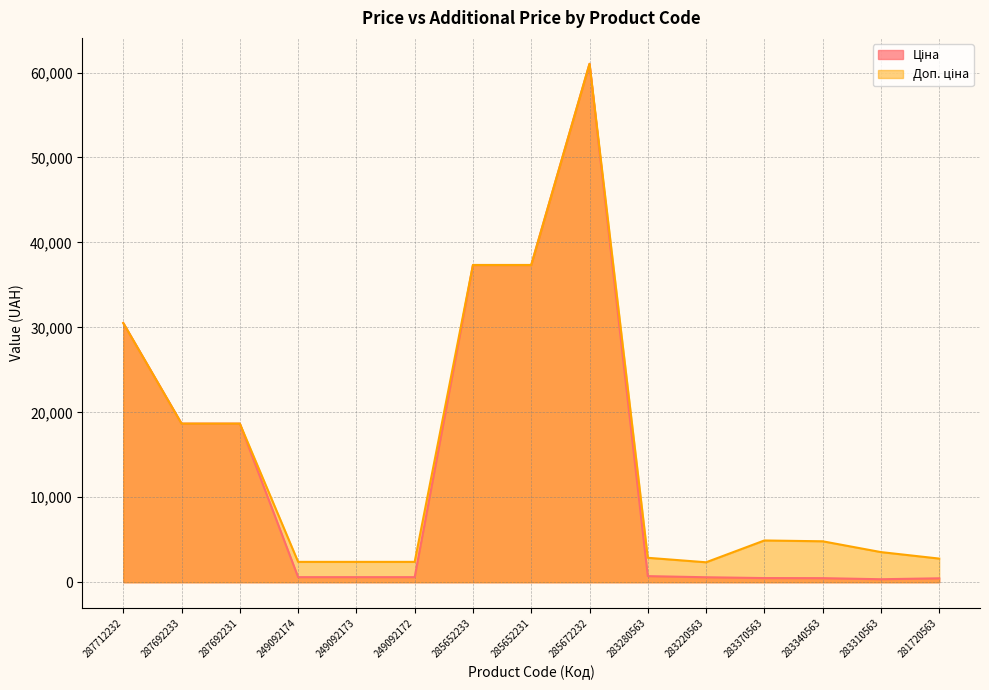

True or false: Доп. ціна and Ціна intersect in this chart.

False